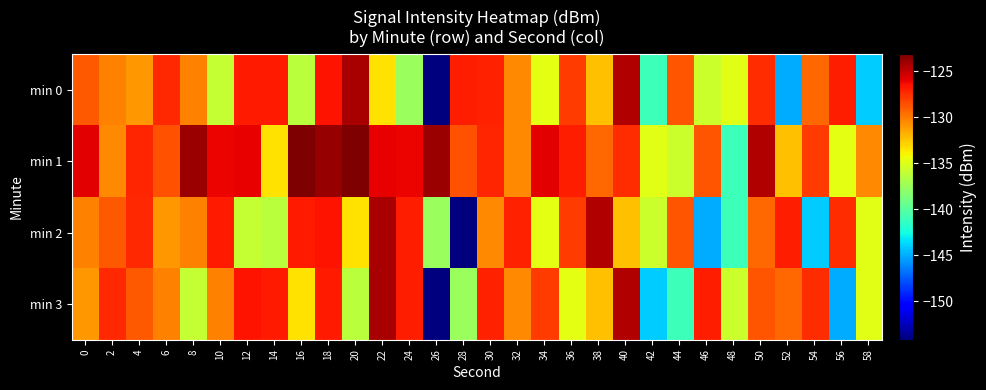

How many series are shown in this chart?

4